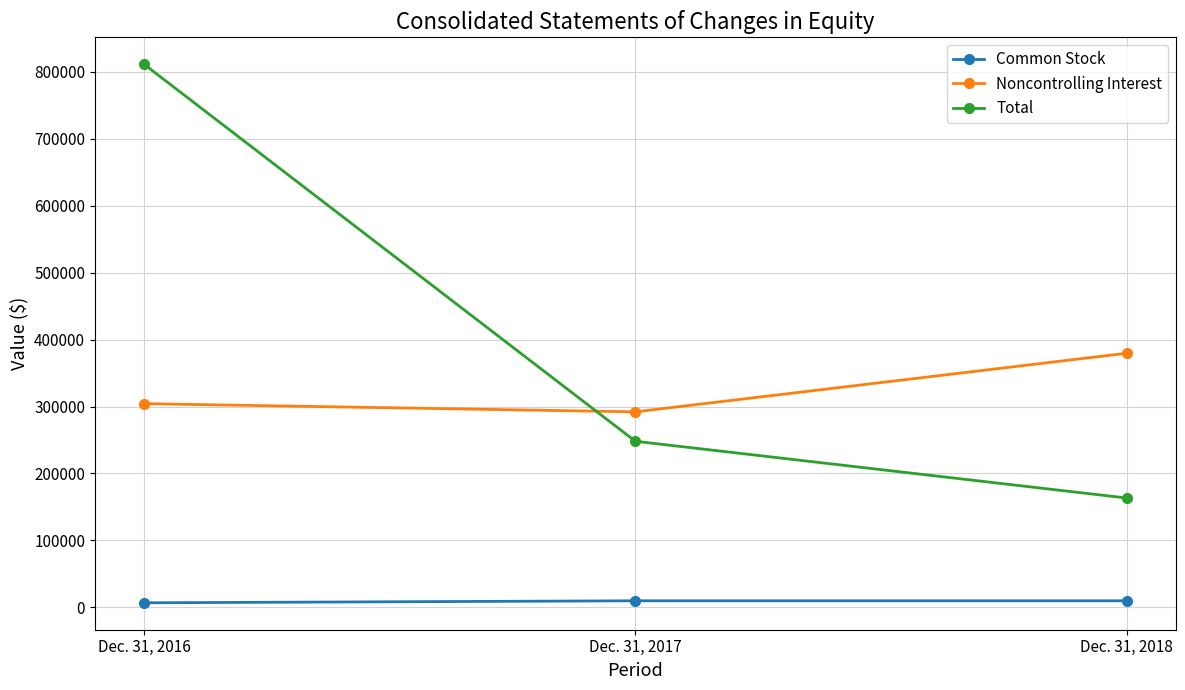

What is the sum of all Total values?

1222704